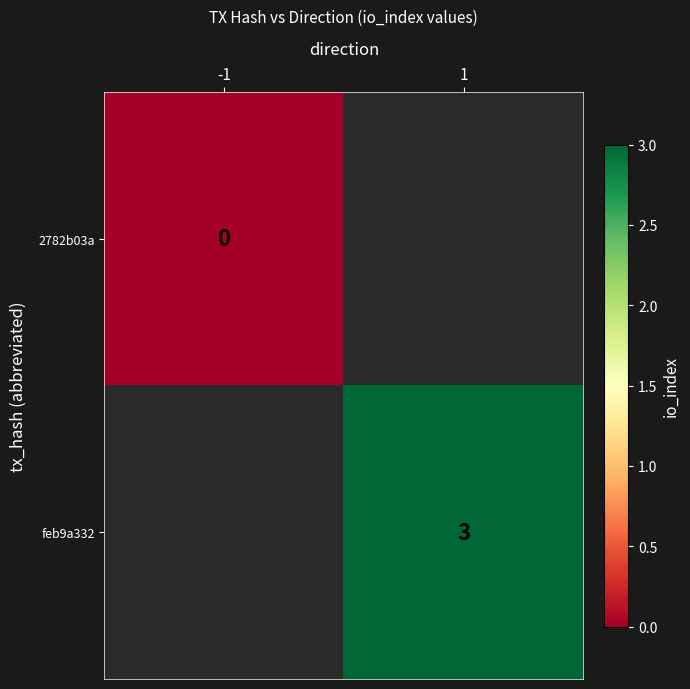

Is the value of 2782b03a at -1 greater than the value of feb9a332 at 1?

No